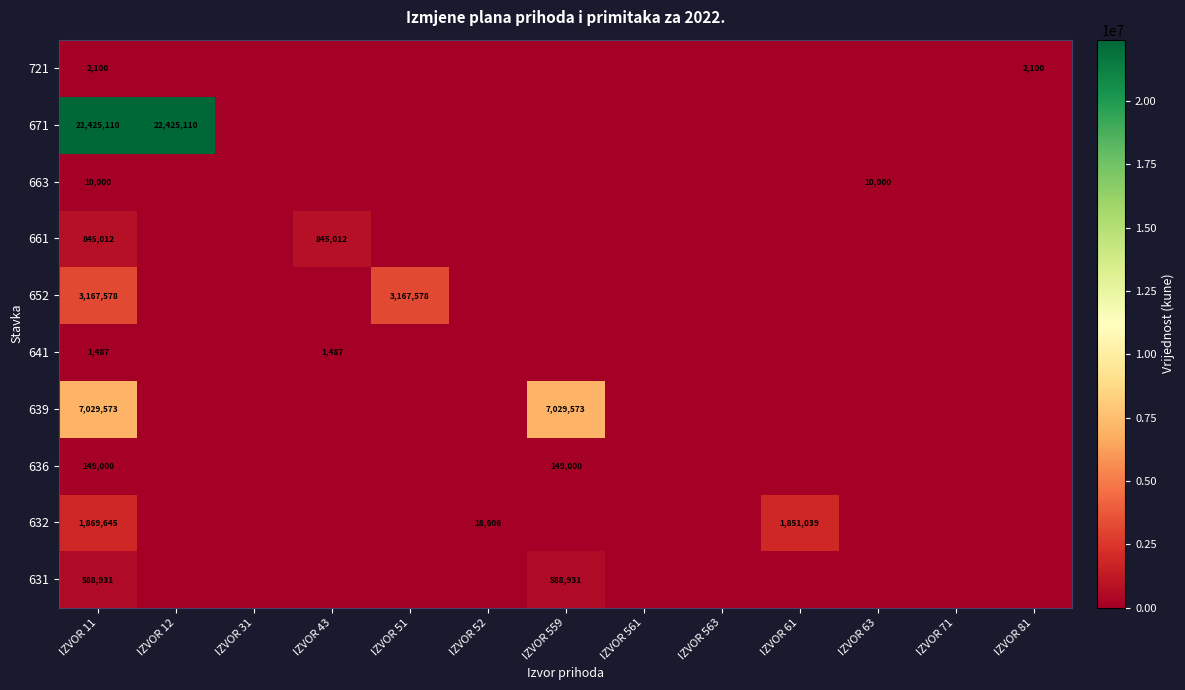

The value of 671 at IZVOR 11 is 22425110. True or false?

True